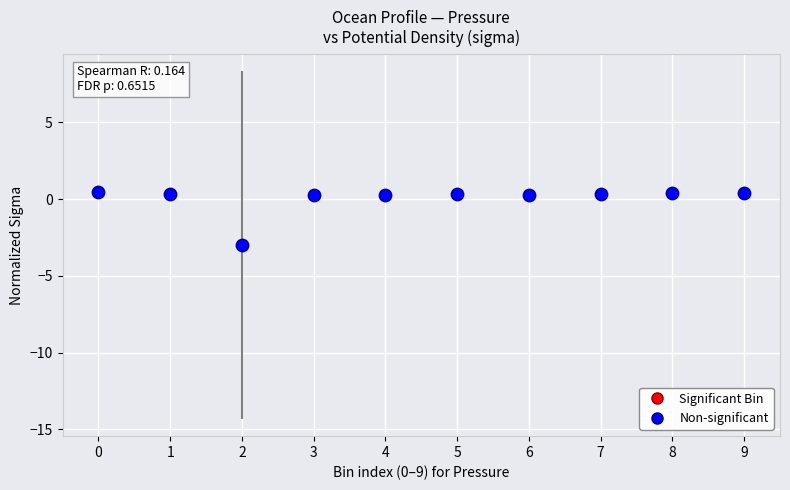

What is the range of Y values (max minus min)?

3.4